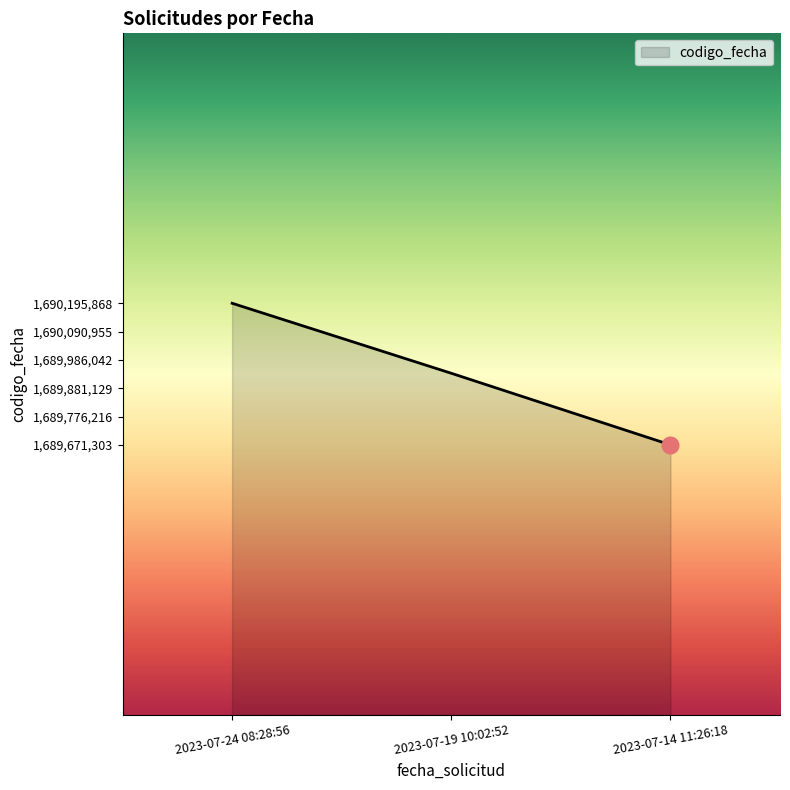

Where does the data first go above 1689936480?

2023-07-24 08:28:56